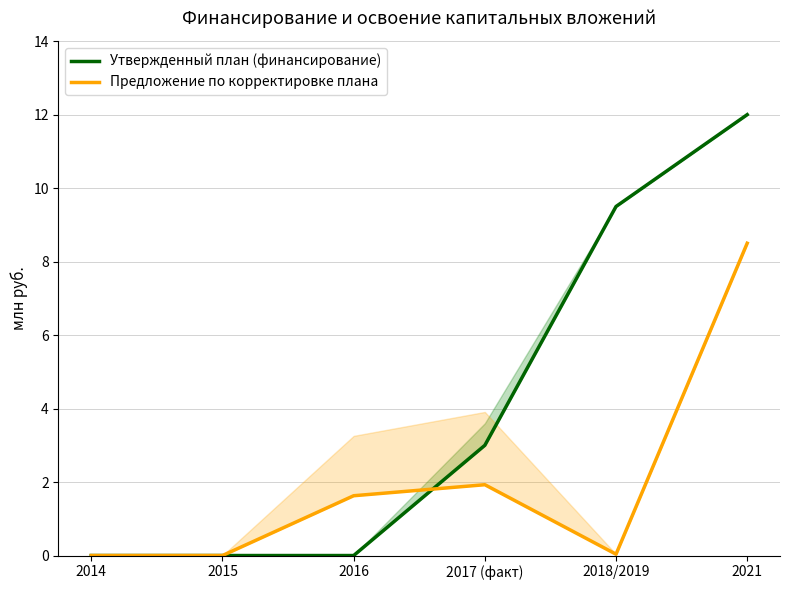

Reading left to right, transcribe all the data shown in this chart.

Утвержденный план (финансирование): 2014=0.0	2015=0.0	2016=0.0	2017 (факт)=3.0	2018/2019=9.5	2021=12.0
Предложение по корректировке плана: 2014=0.0	2015=0.0	2016=1.6	2017 (факт)=1.9	2018/2019=0.0	2021=8.5